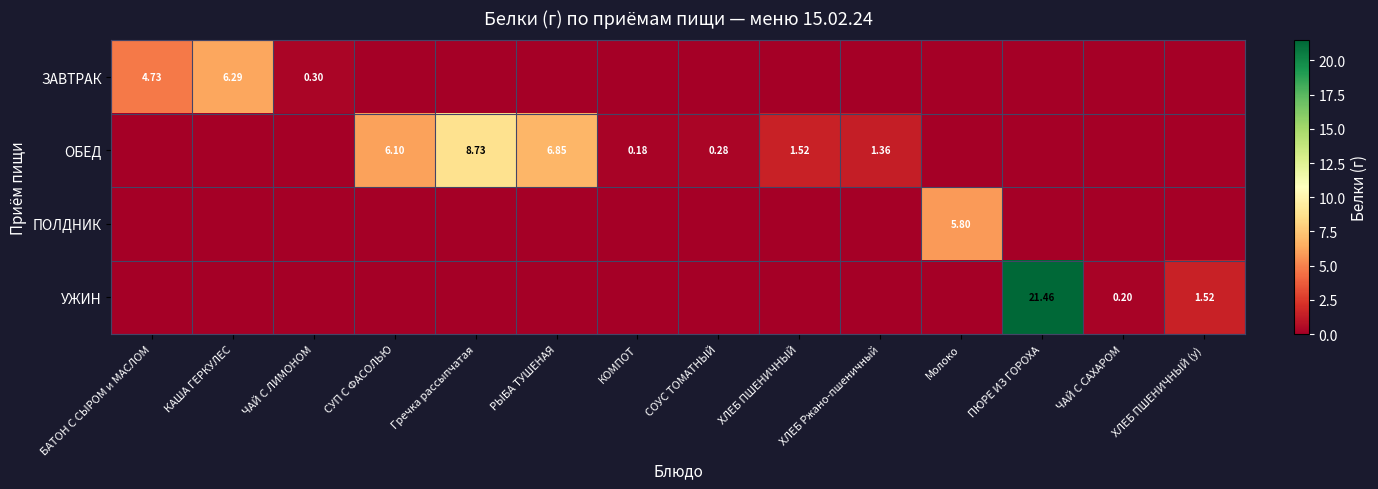

The value of ОБЕД at ЧАЙ С САХАРОМ is 2.9. True or false?

False